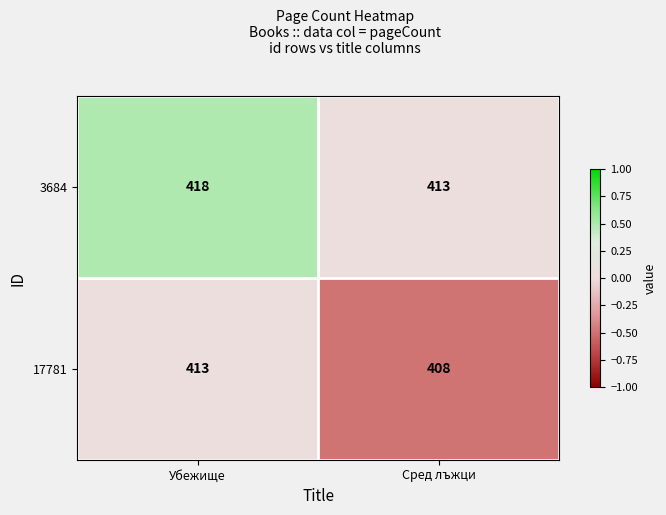

Is it true that 3684 equals 739 at Убежище?

False